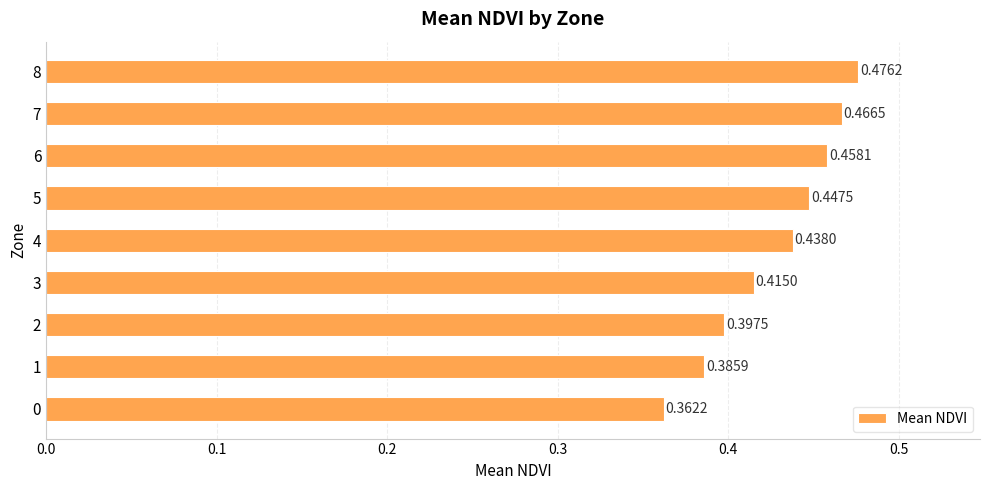

Between 0 and 8, which is larger?

8